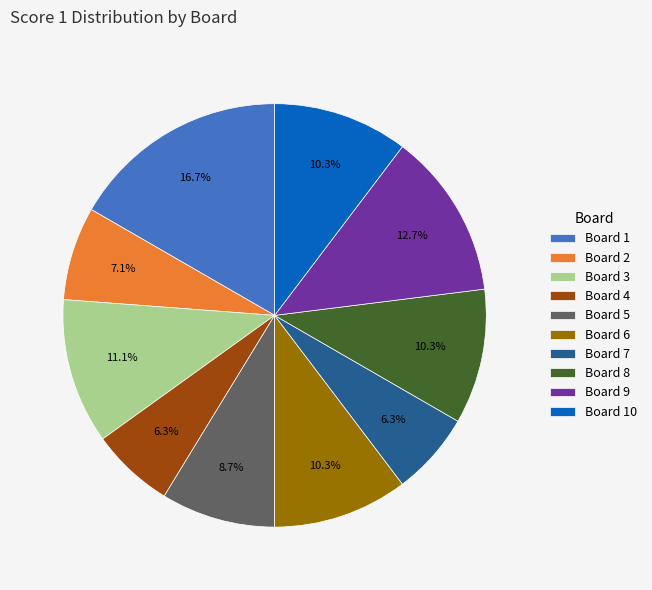

To the nearest percent, what portion does Board 8 represent?

10%